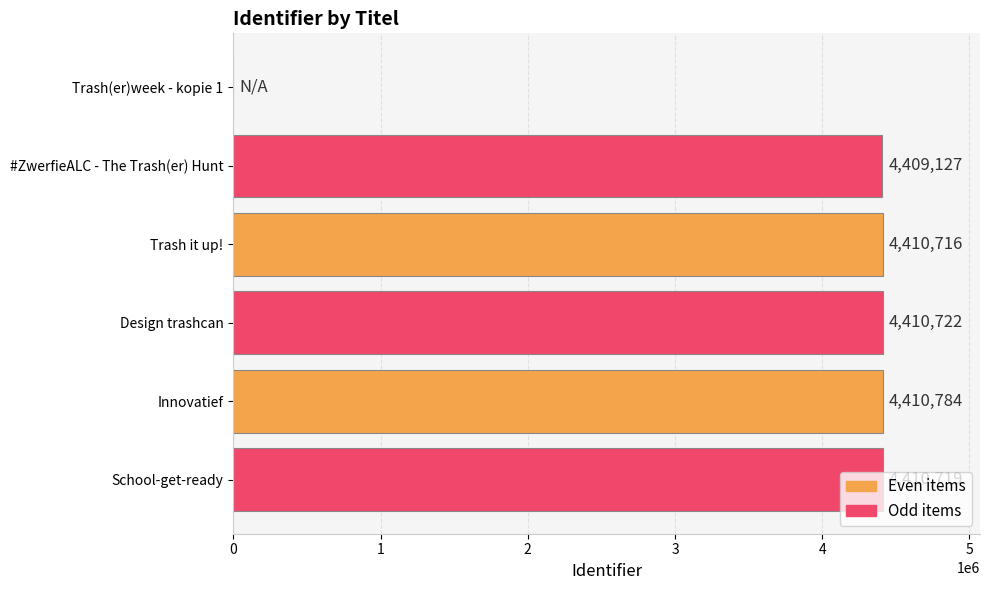

Is it true that the value at Design trashcan is 4410722?

True